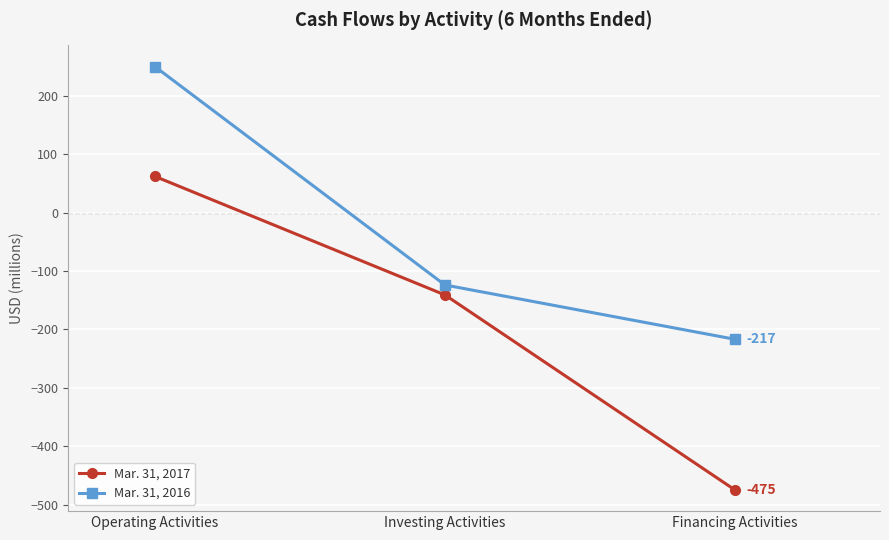

Rank the categories by Mar. 31, 2017 value from highest to lowest.

Operating Activities, Investing Activities, Financing Activities